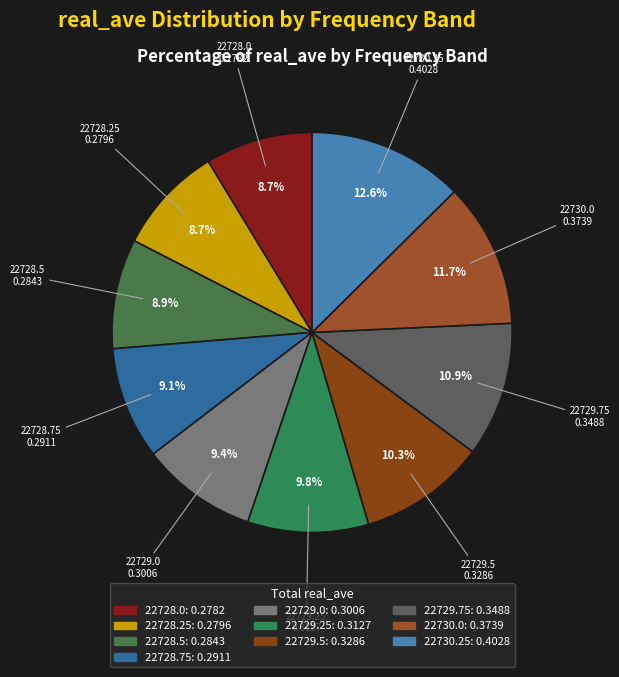

To the nearest percent, what portion does 22728.5 represent?

9%